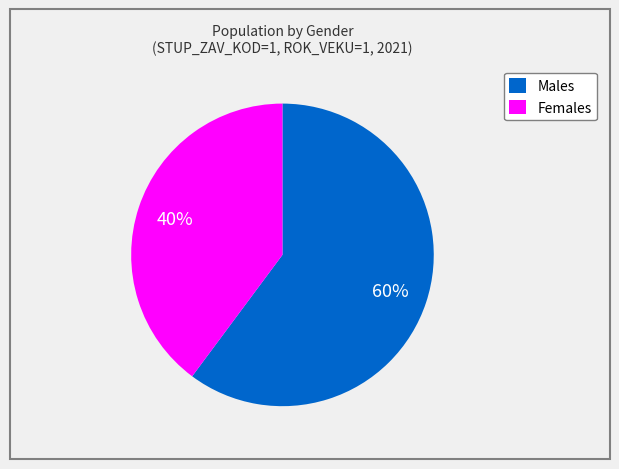

The Females slice represents 40% of the pie. True or false?

True